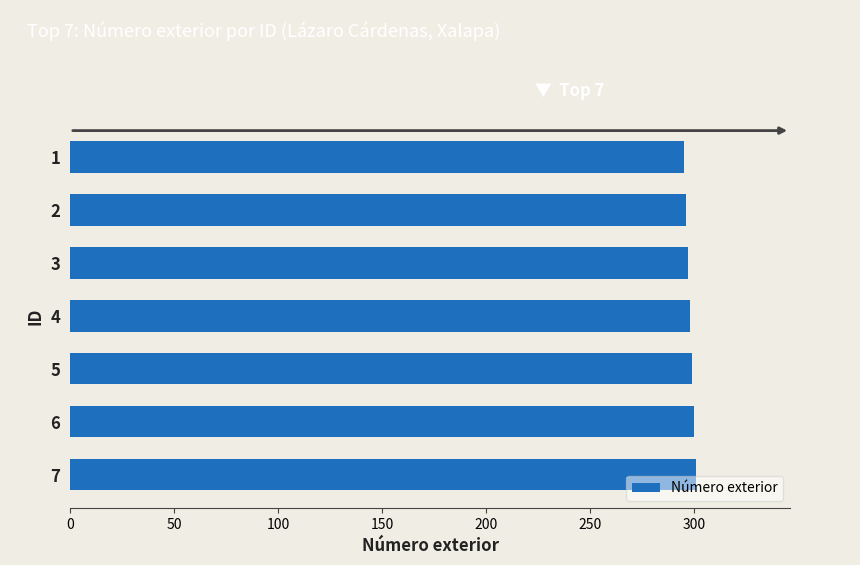

What is the average value?

298